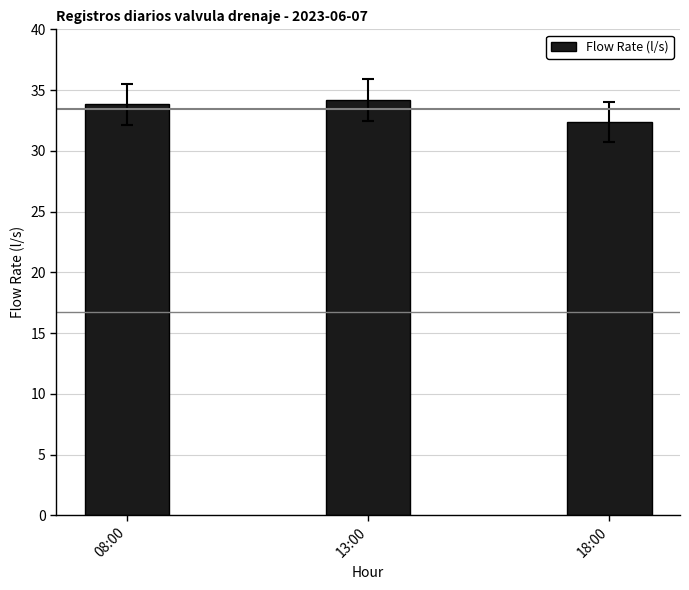

Reading right to left, transcribe all the data shown in this chart.

32.4	34.2	33.8